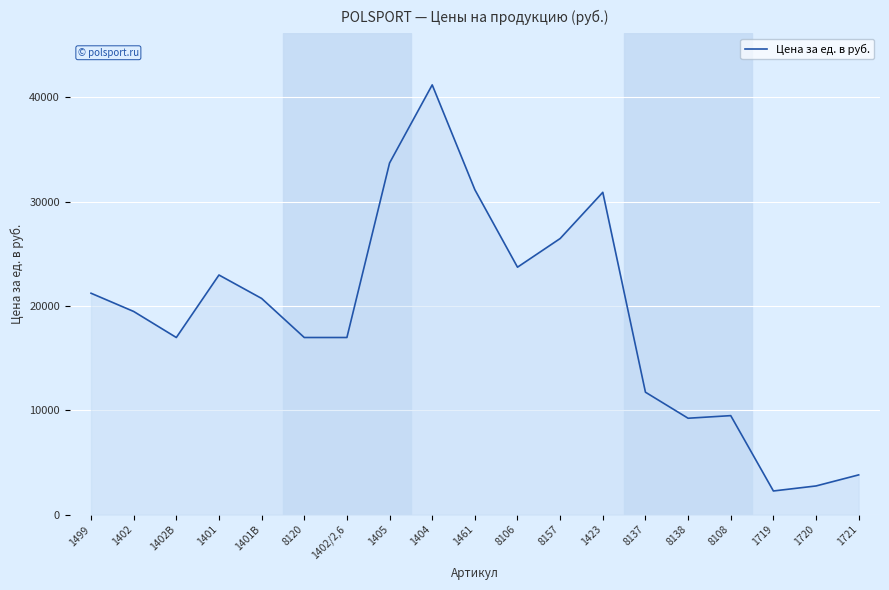

What is the difference between the maximum and minimum values?

38919.4